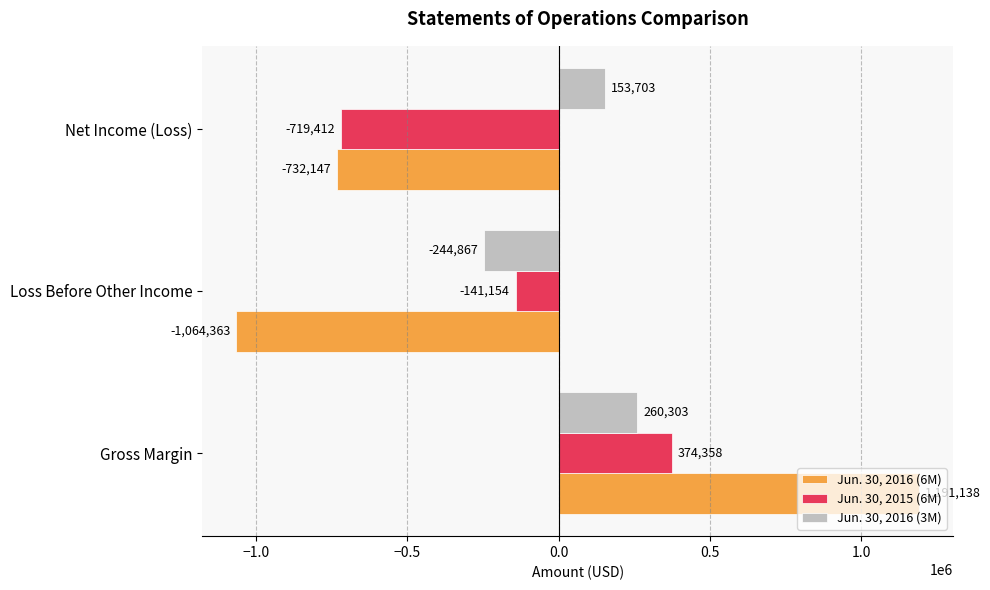

At which category is the sum across all series the highest?

Gross Margin